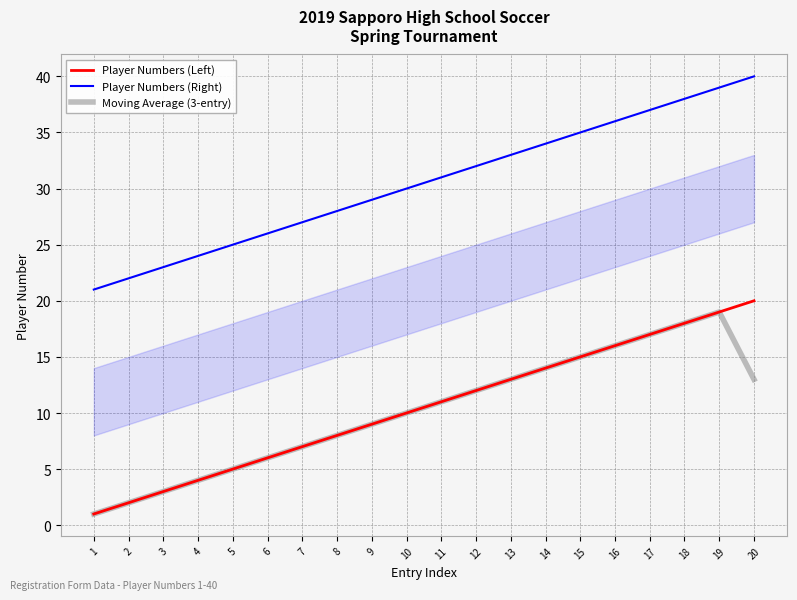

What is the value of the Player Numbers (Right) point at the 3rd from the left?

23.0